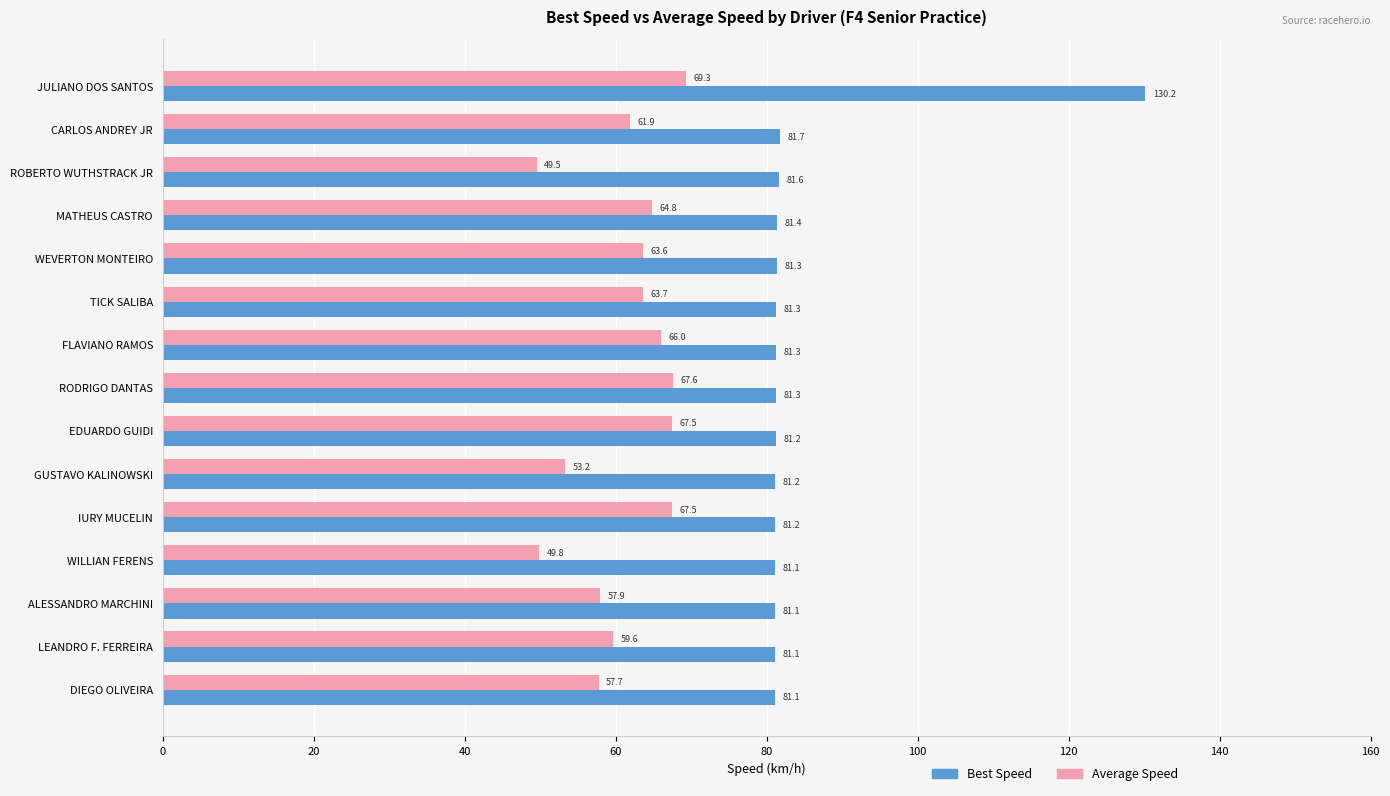

Is it true that Best Speed equals 81.7 at CARLOS ANDREY JR?

True